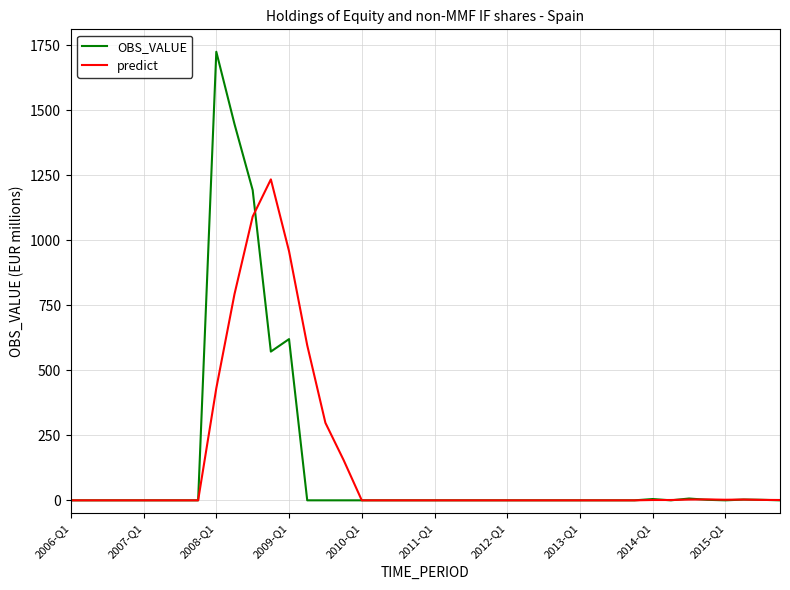

Which series has the widest spread of values?

OBS_VALUE